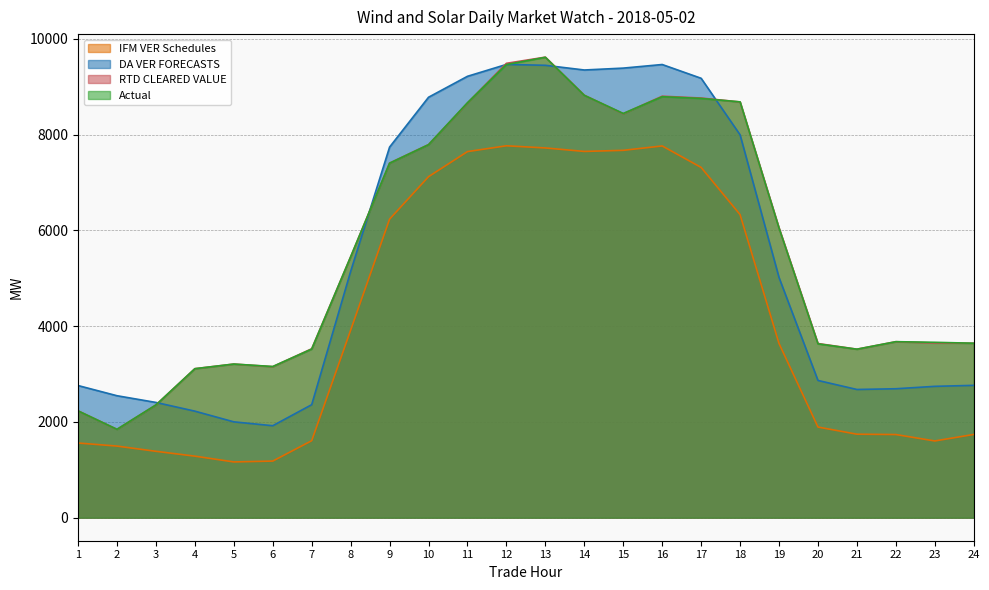

How many intersections are there between RTD CLEARED VALUE and Actual?

14